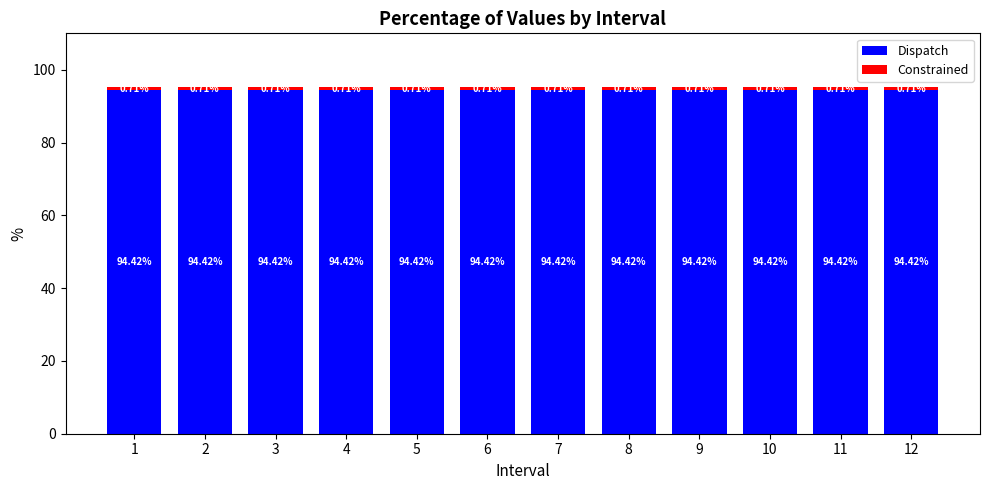

What is the total value across all series at 9?

95.1